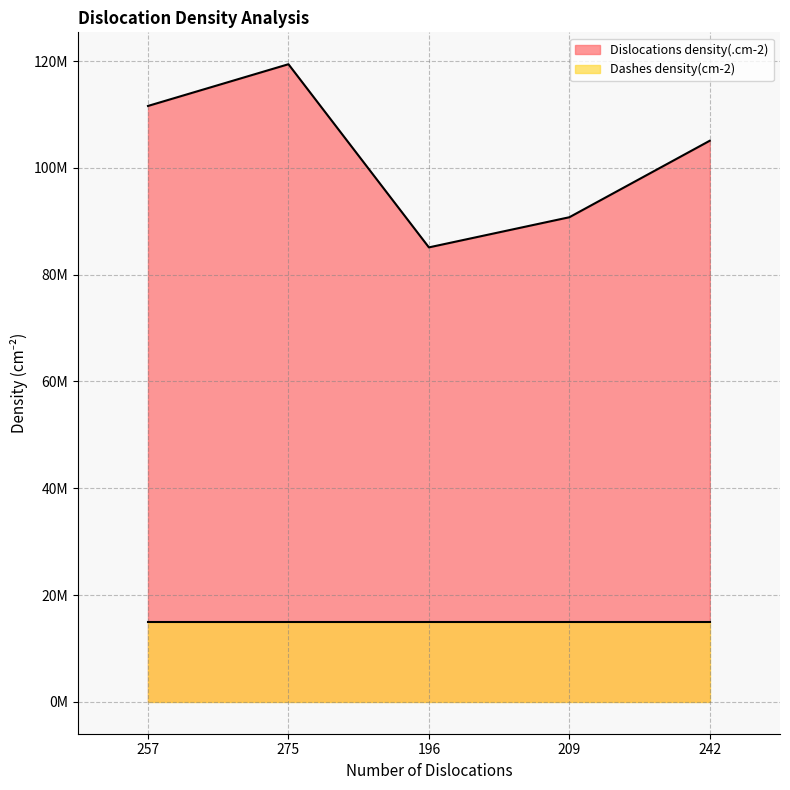

Does the chart have visible grid lines?

Yes